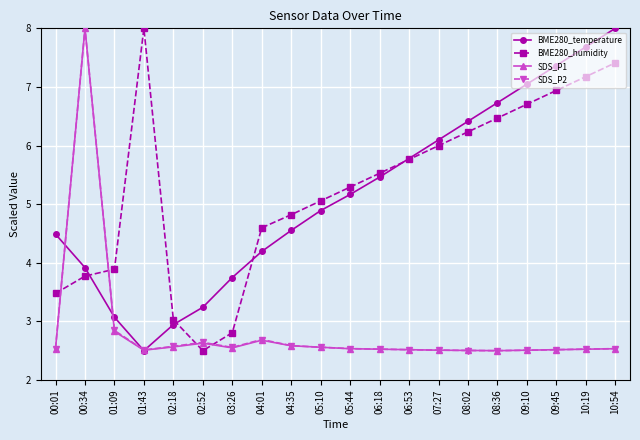

What is the value of the SDS_P2 point at the 9th from the left?

2.6